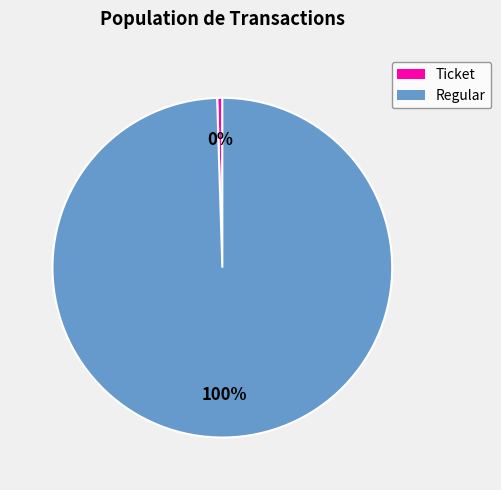

Which slice is the largest?

Regular